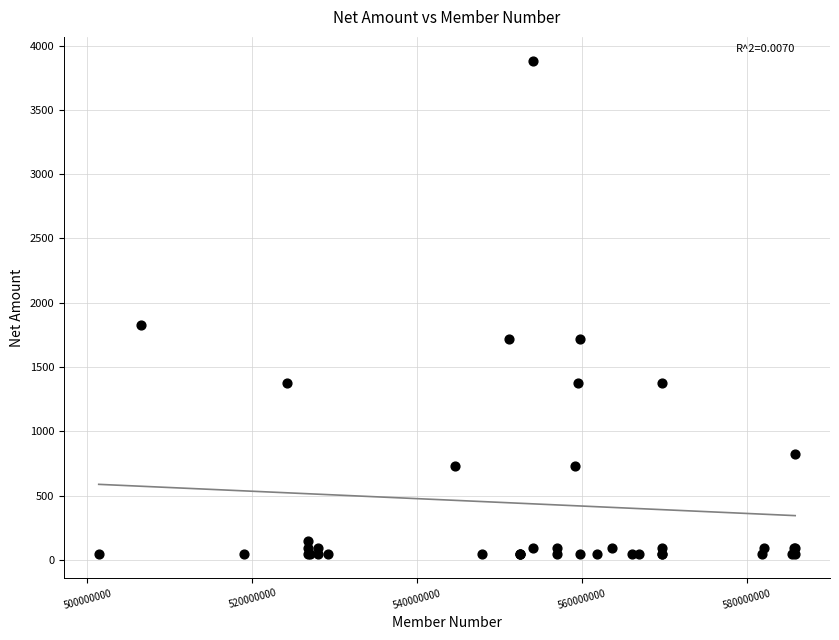

What Y value in the scatter plot is closest to 1961?

1828.6